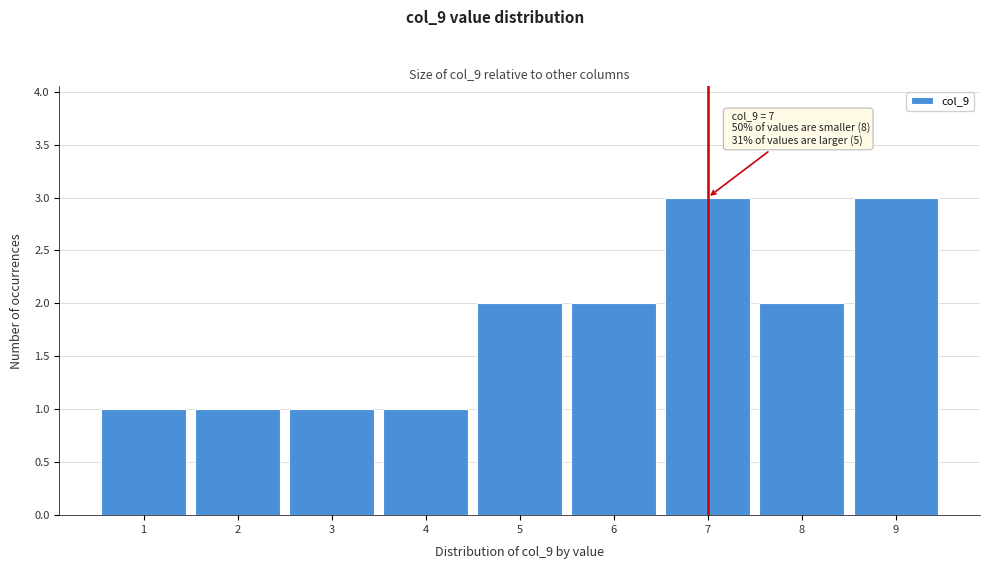

Reading left to right, extract all data points from this chart.

1	1	1	1	2	2	3	2	3